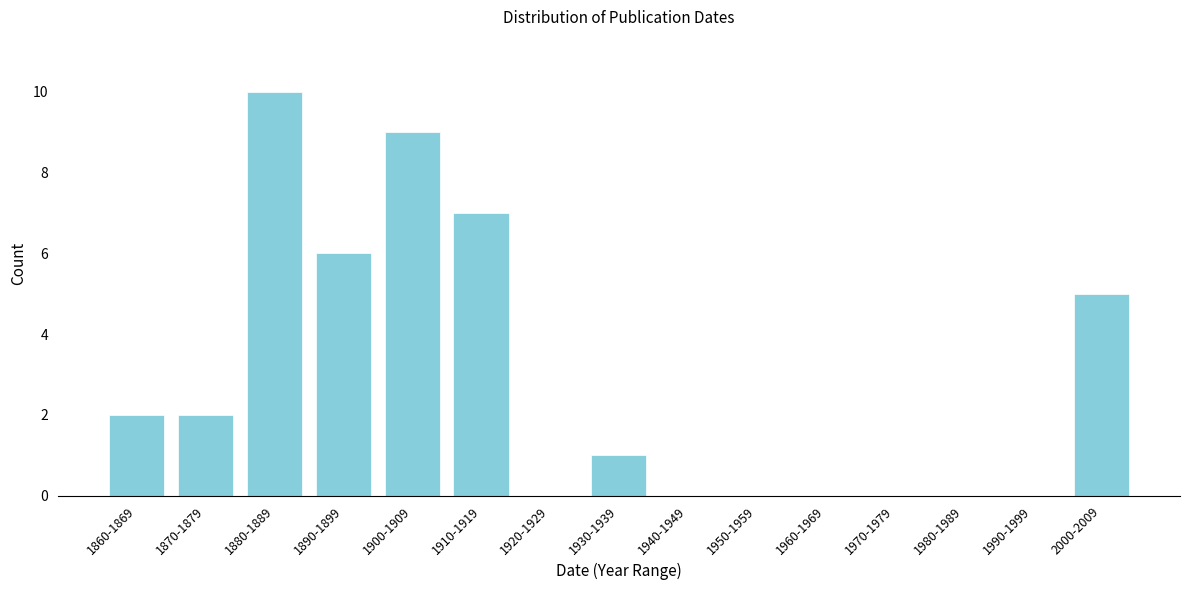

Reading right to left, list all the values displayed in this chart.

2000-2009=5	1990-1999=0	1980-1989=0	1970-1979=0	1960-1969=0	1950-1959=0	1940-1949=0	1930-1939=1	1920-1929=0	1910-1919=7	1900-1909=9	1890-1899=6	1880-1889=10	1870-1879=2	1860-1869=2